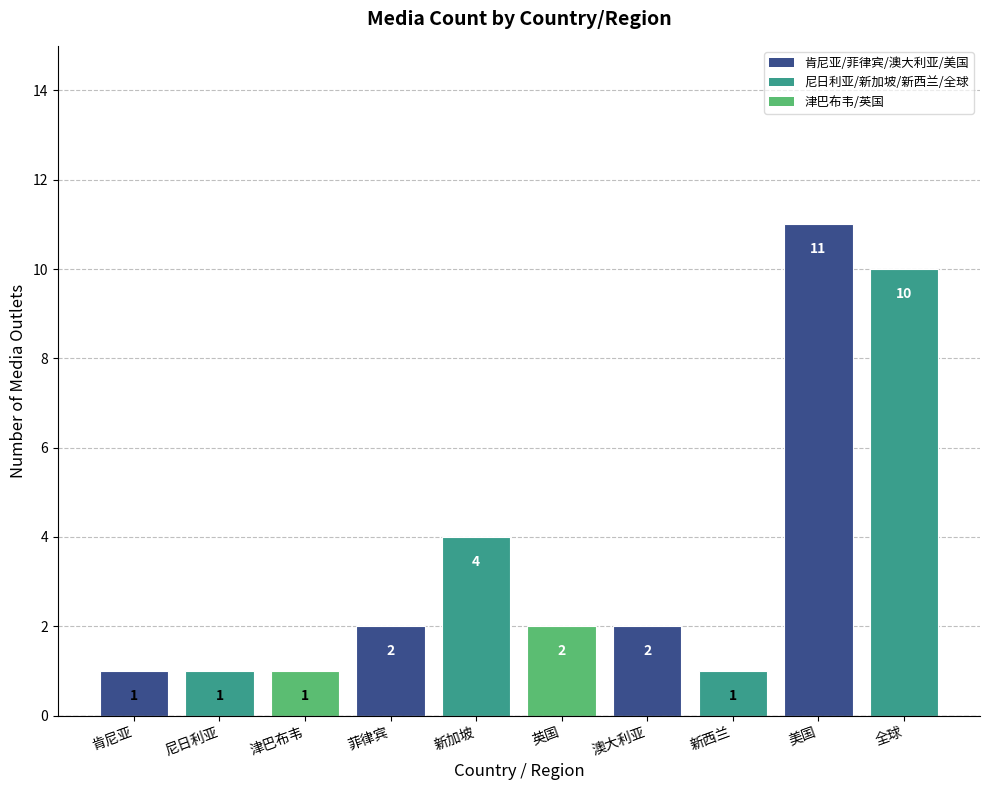

Reading left to right, transcribe all the data shown in this chart.

肯尼亚=1	尼日利亚=1	津巴布韦=1	菲律宾=2	新加坡=4	英国=2	澳大利亚=2	新西兰=1	美国=11	全球=10